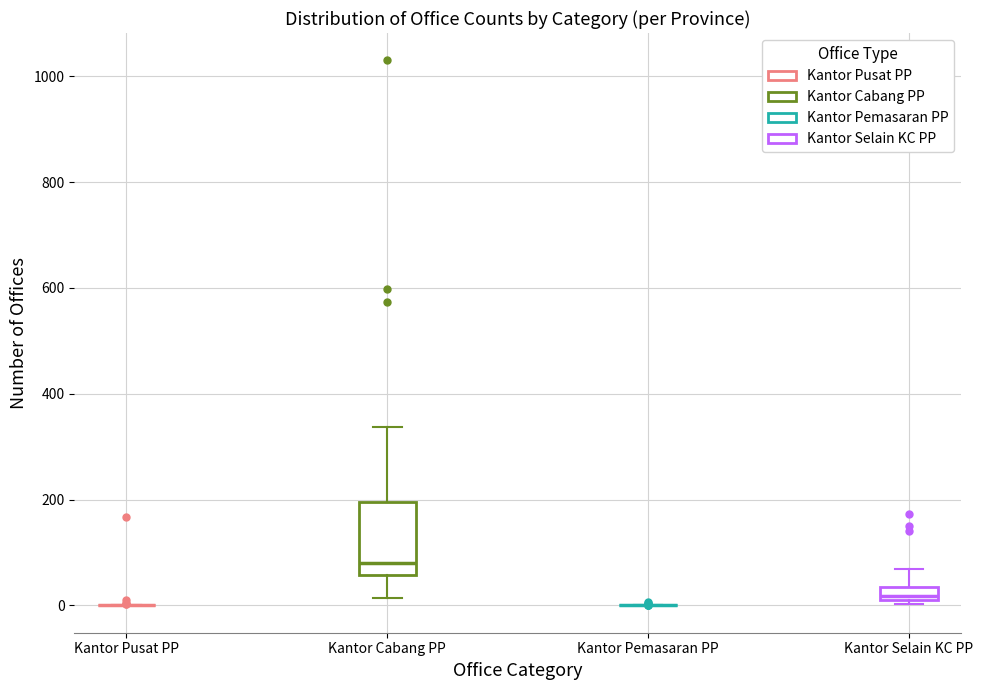

Where is the upper edge of the box for Kantor Cabang PP on the y-axis? The values are not printed on the chart, so give them approximately, as read against the axis.

200